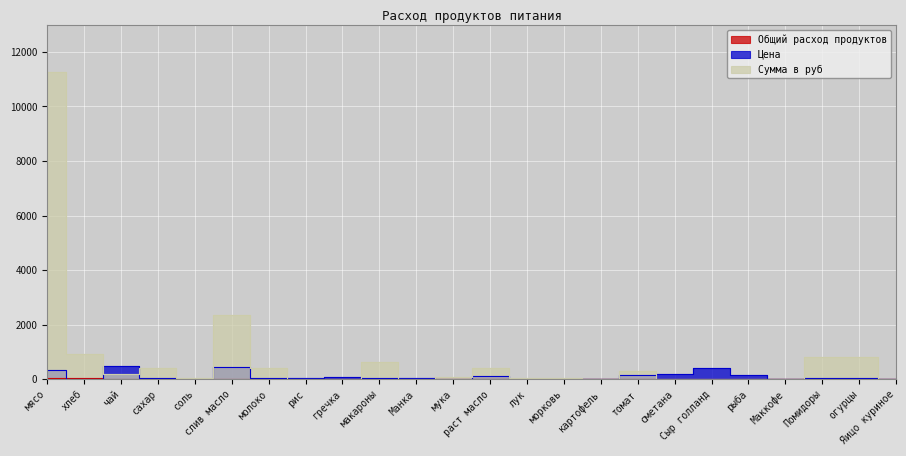

What position from the right is мука?

13